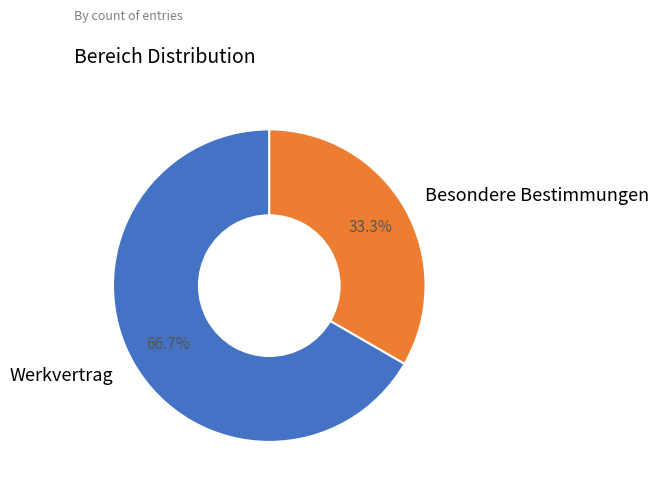

What is the total percentage of Werkvertrag and Besondere Bestimmungen?

100.0%